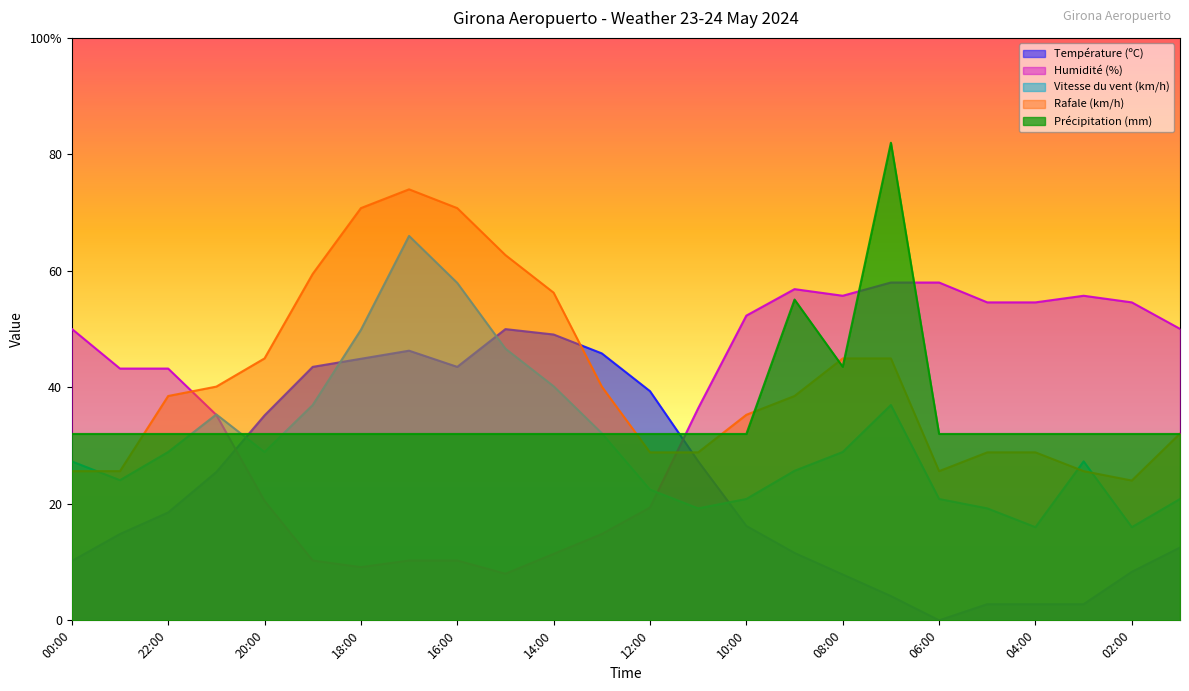

How many times do Rafale (km/h) and Température (ºC) cross each other?

2